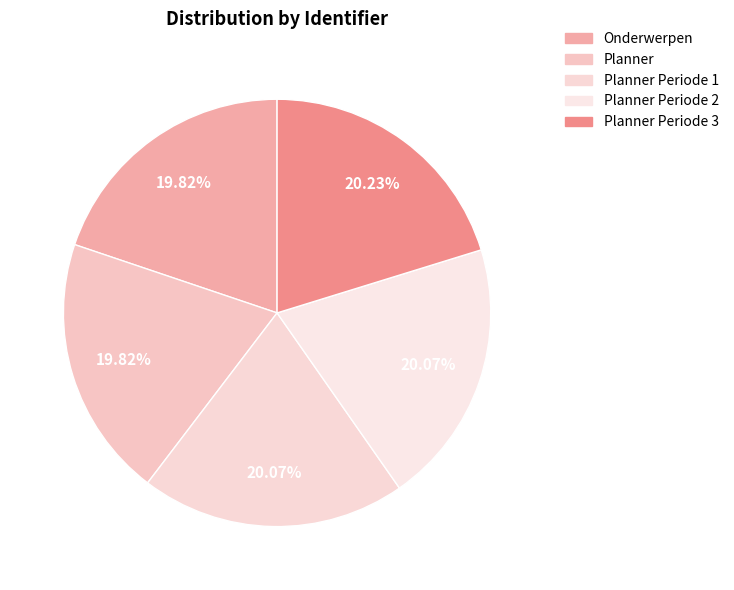

Does any single category account for the majority?

No